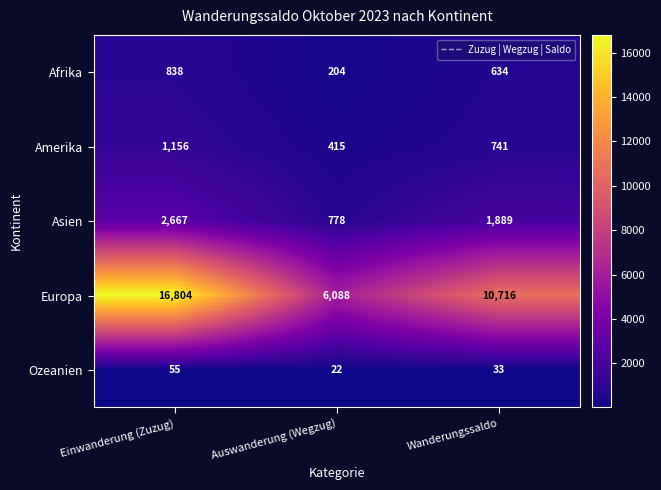

Which series has the largest total across all categories?

Europa